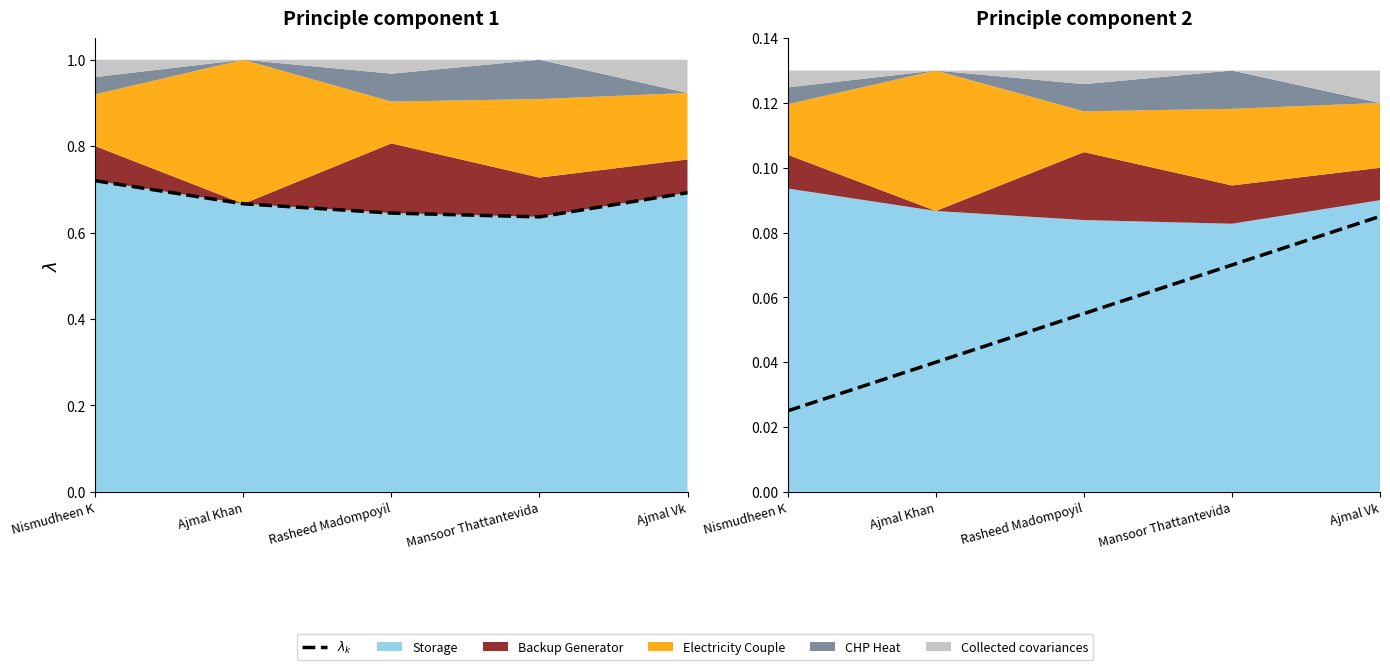

True or false: there are more than 0 points higher than both neighbors.

False